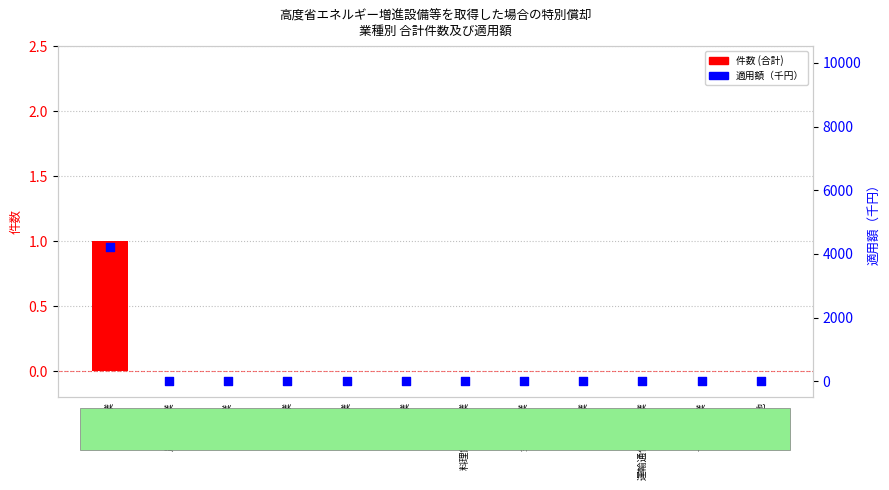

At which category is the sum across all series the highest?

製造業